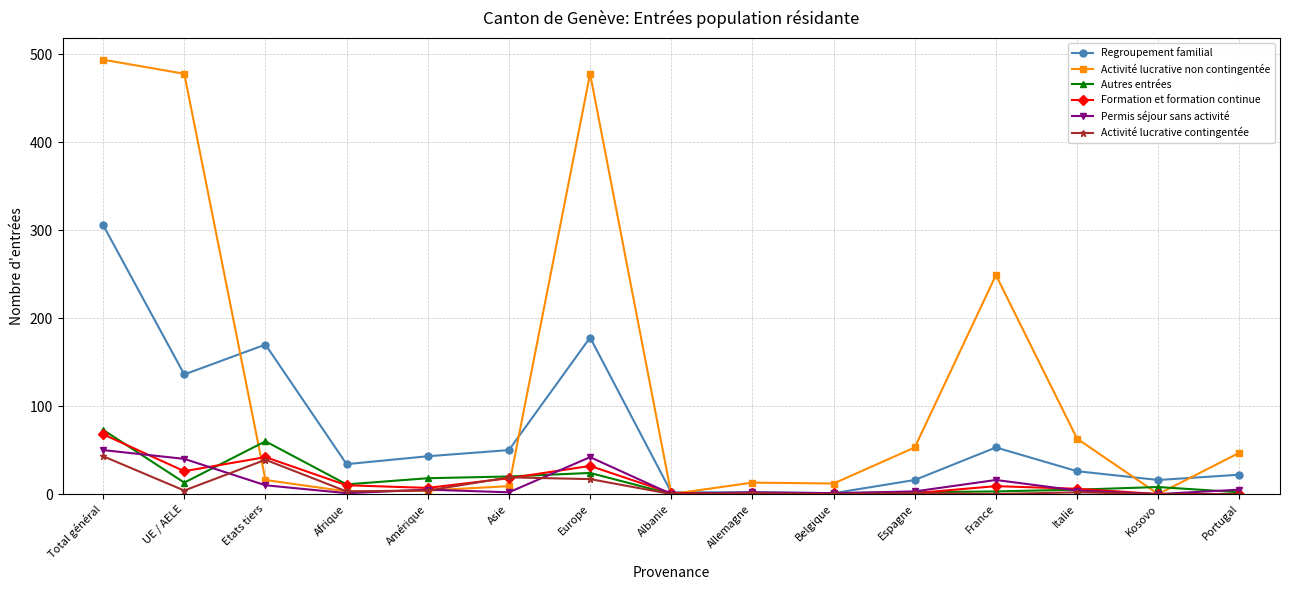

Where do Autres entrées and Activité lucrative non contingentée first cross each other?

UE / AELE and Etats tiers